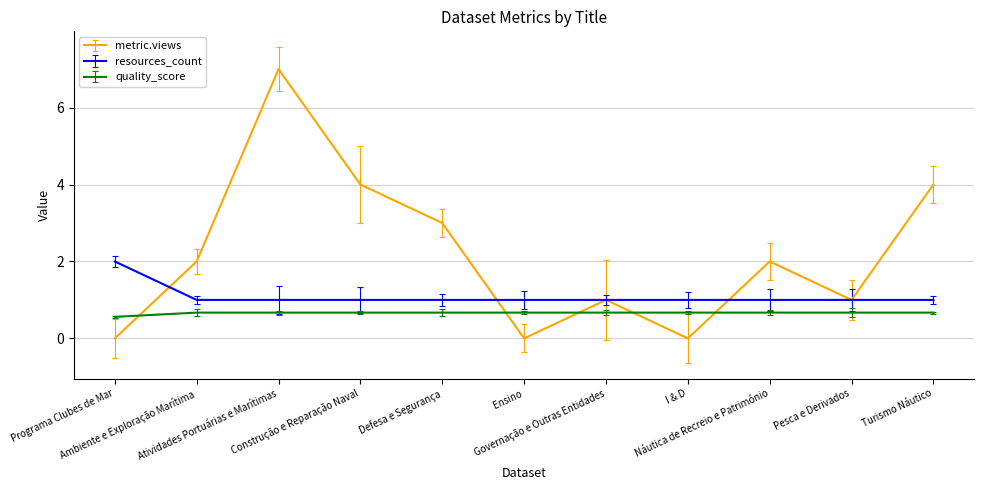

What is the sum of all quality_score values?

7.3